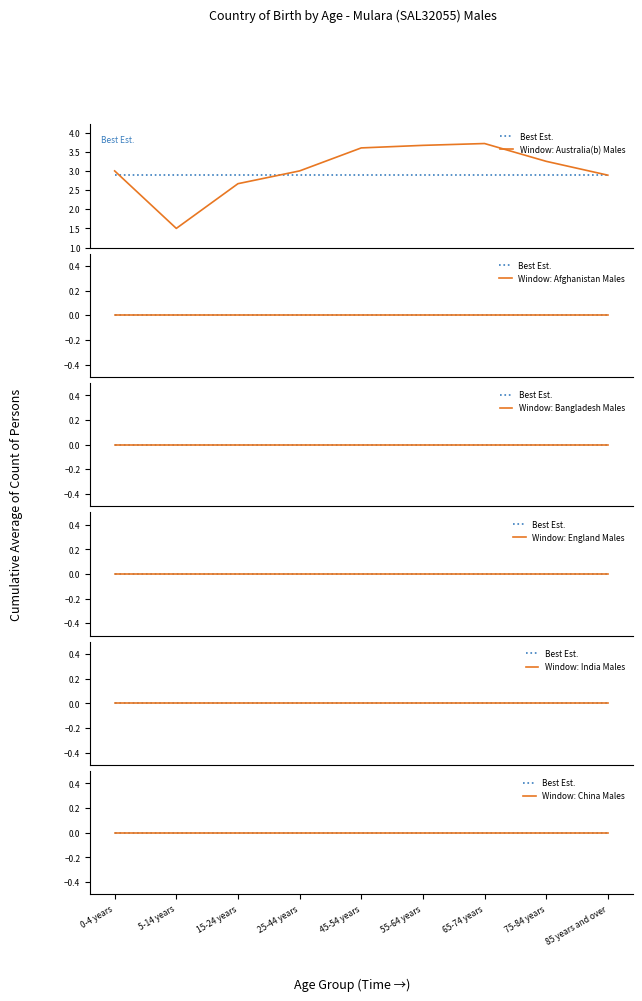

Which label corresponds to the smallest value in the chart?

5-14 years